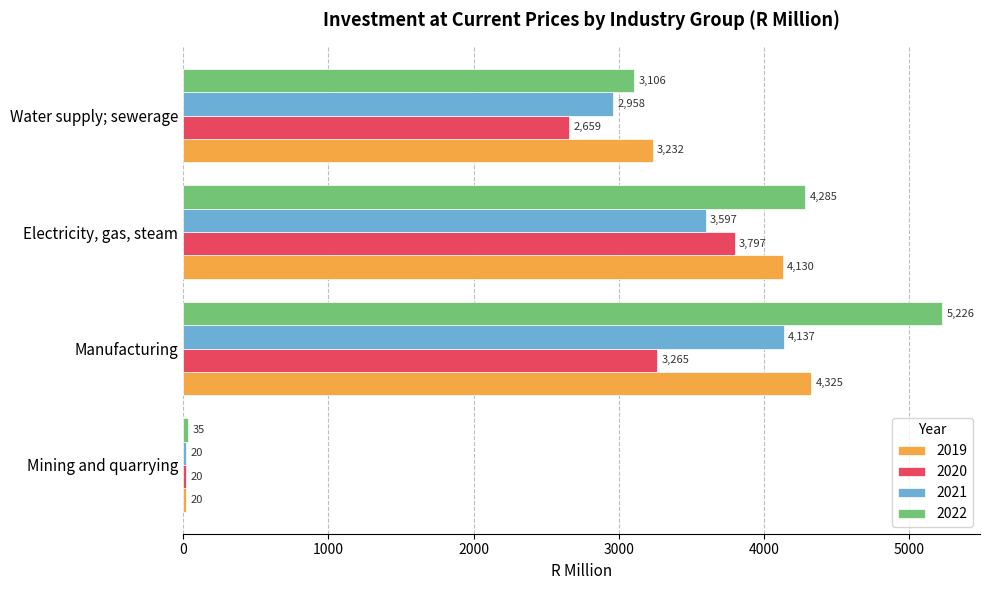

Which category has the lowest value across all series?

Mining and quarrying